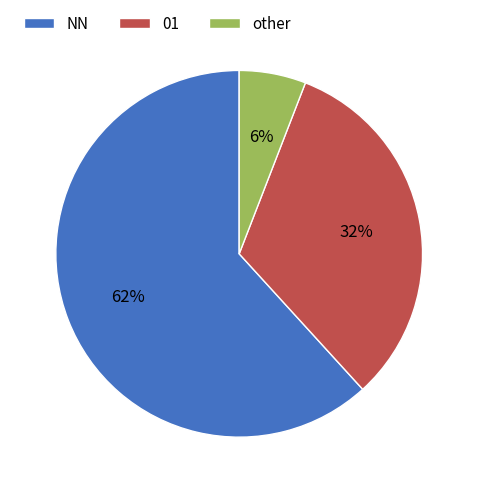

What percentage is the NN slice, to the nearest percent?

62%